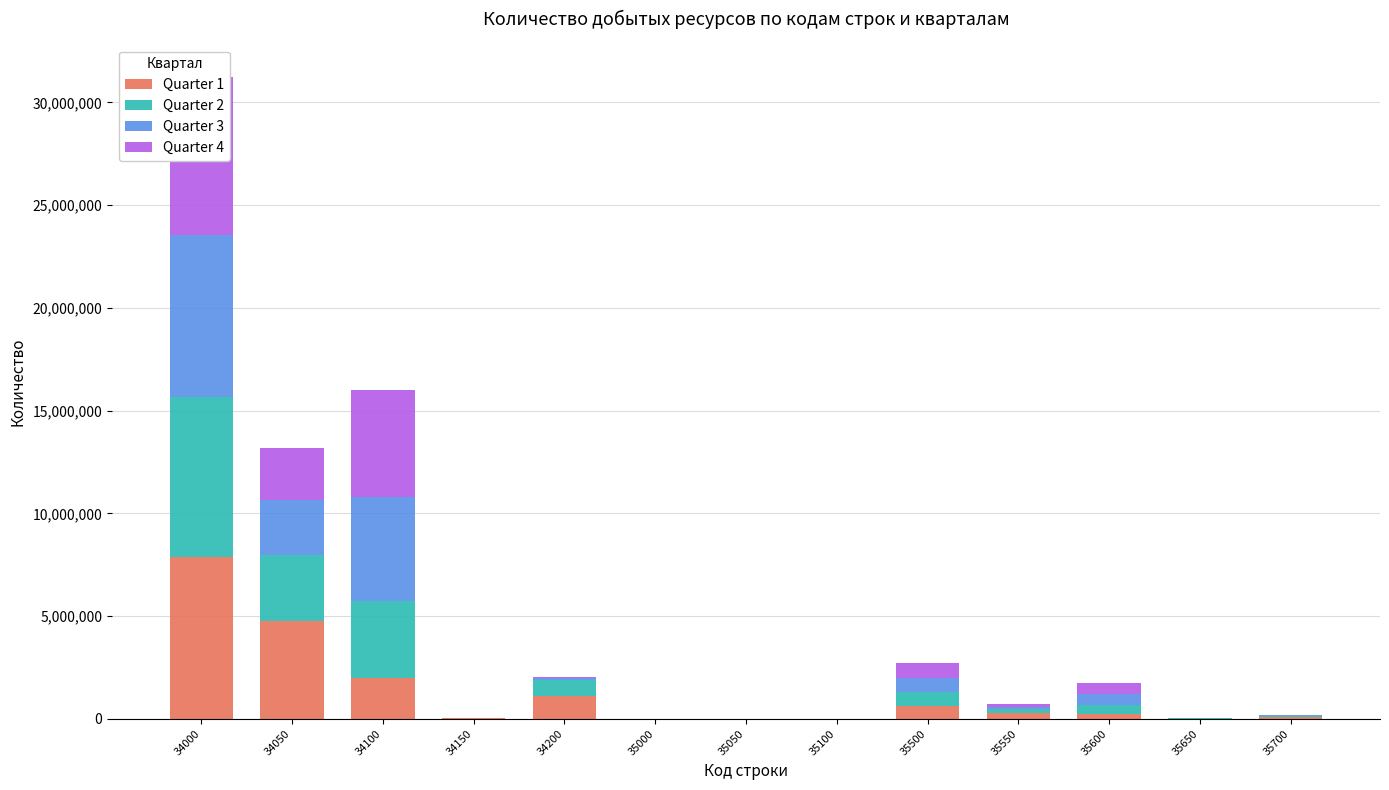

What is the sum of all Quarter 2 values?

16914568